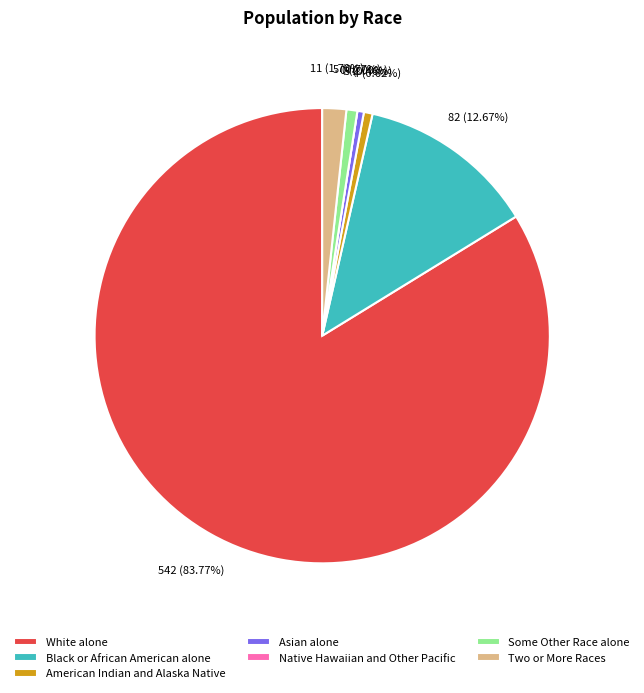

To the nearest percent, what is the combined percentage of Native Hawaiian and Other Pacific and American Indian and Alaska Native?

1%